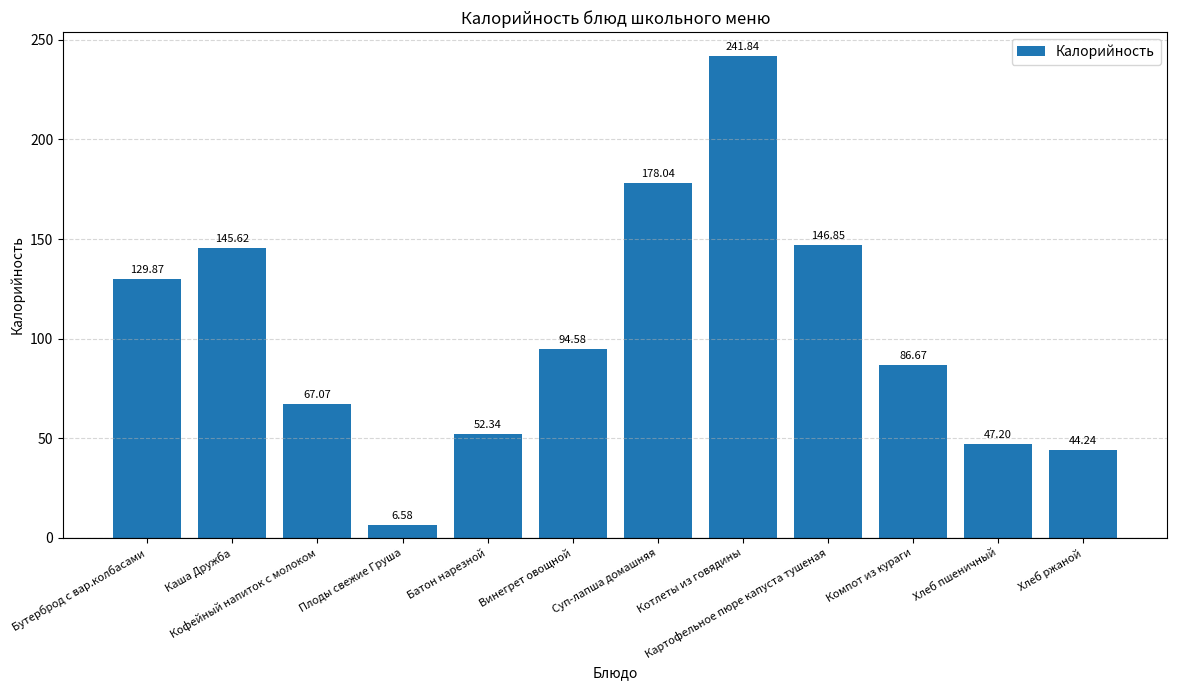

The chart shows a value of 118.6 at Компот из кураги. True or false?

False